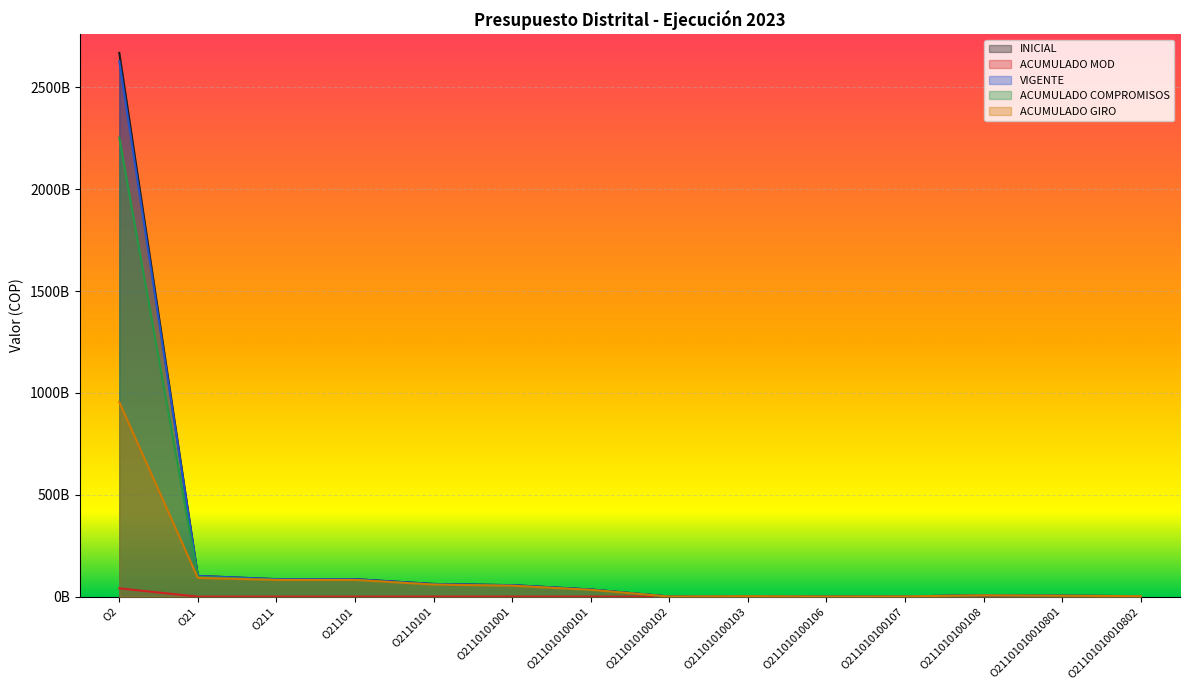

What is the difference between the highest and lowest values at O21101010010801?

4515511000